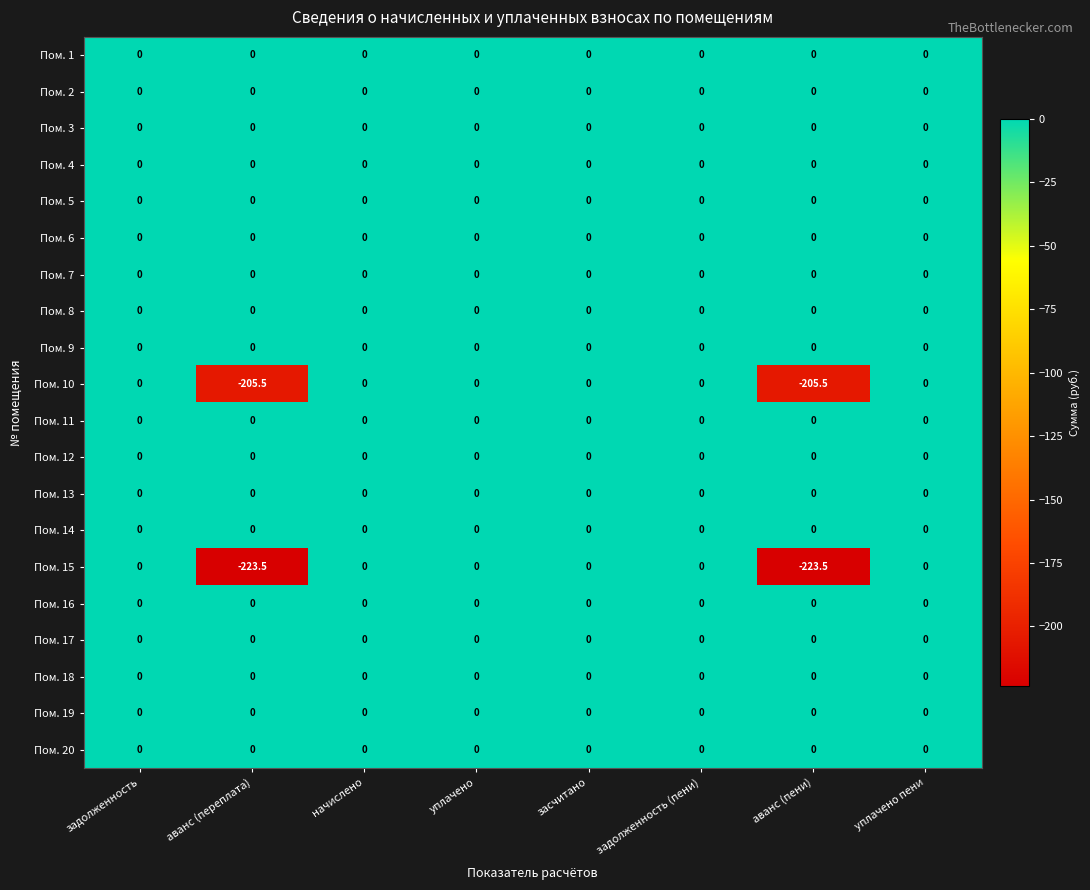

What is the minimum value shown in the chart?

-223.5